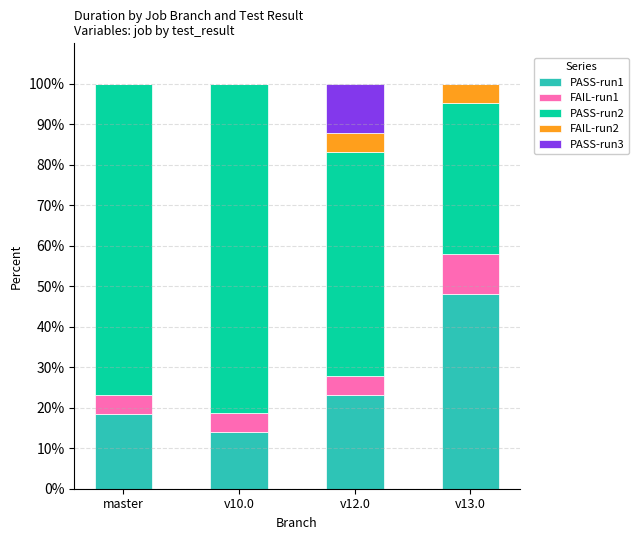

Count the number of categories in the chart.

4